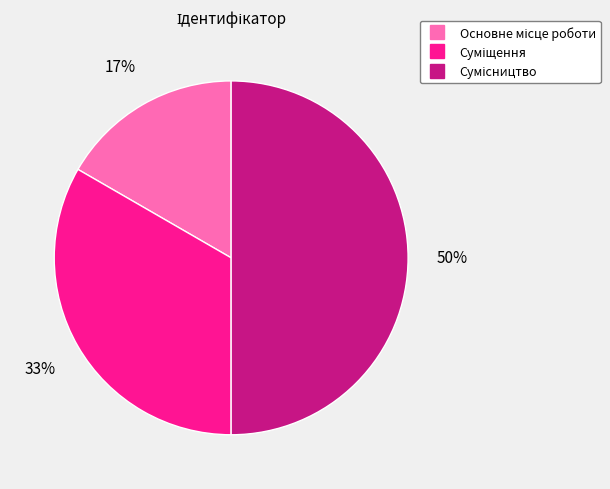

To the nearest percent, what is the difference between the largest and smallest slice percentages?

33%